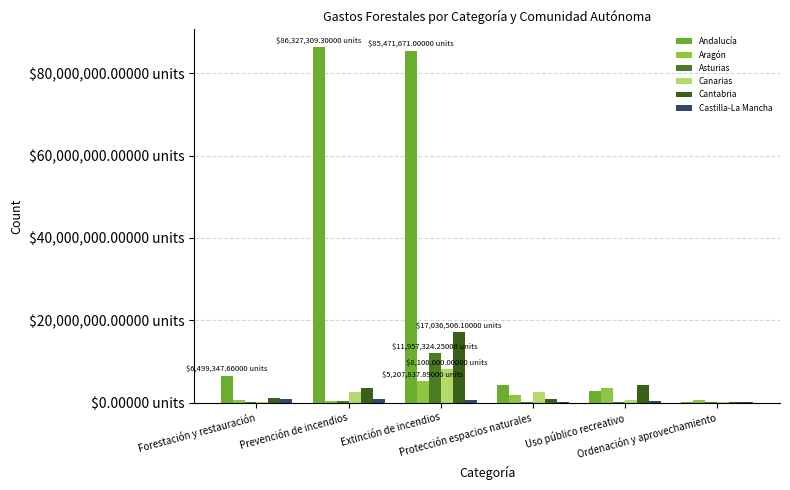

What is the label of the 3rd bar from the right?

Protección espacios naturales